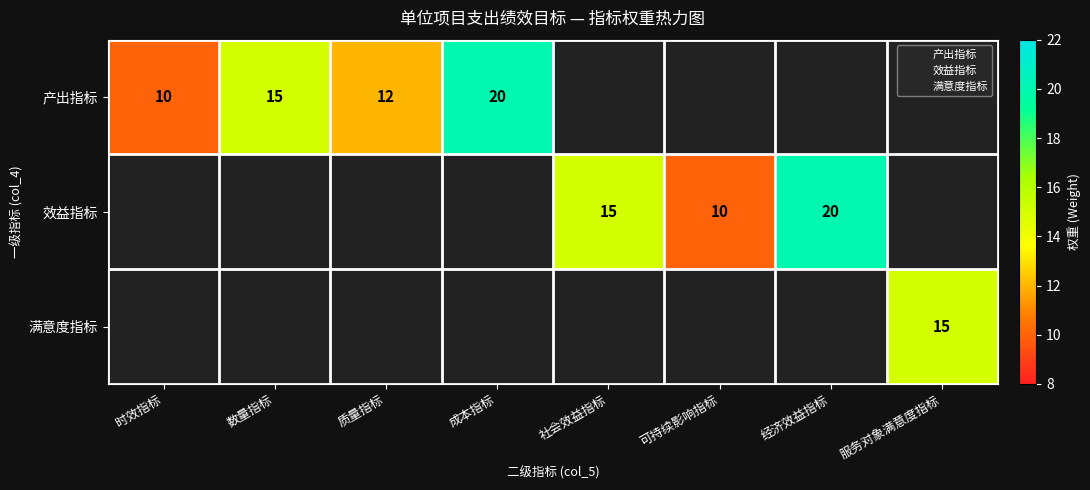

The 效益指标 series shows 23 at 社会效益指标. True or false?

False